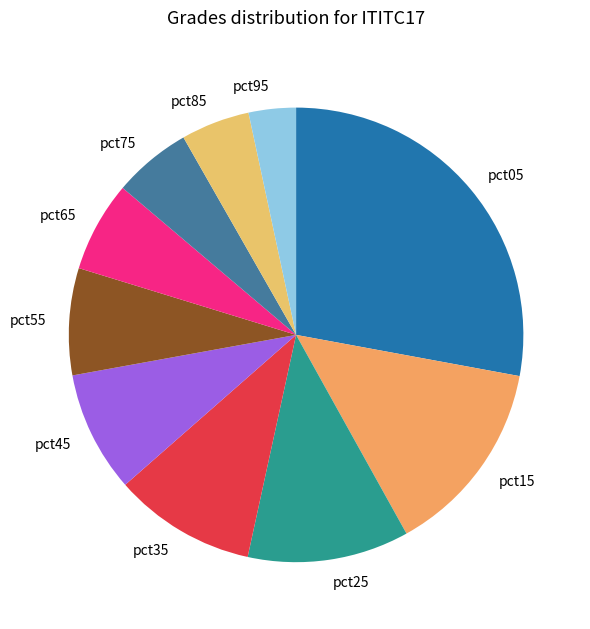

Which slice is the smallest?

pct95